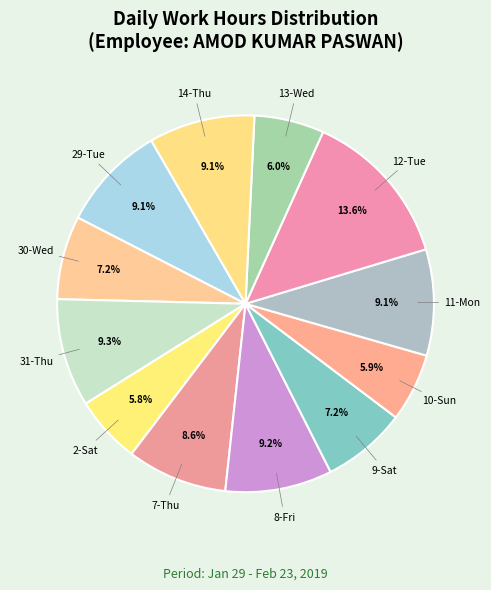

Which category has the biggest portion of the pie?

12-Tue